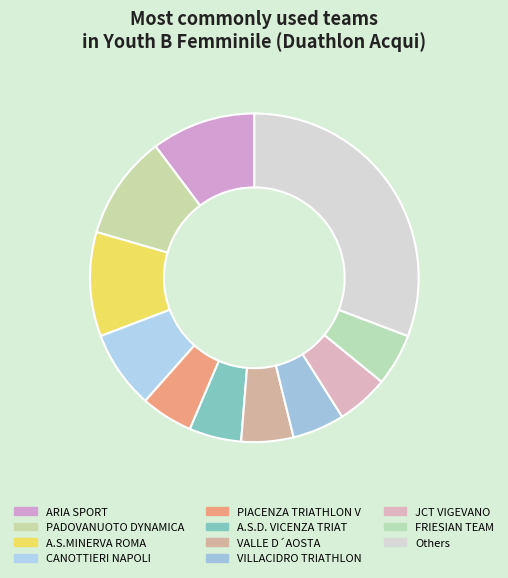

Count the number of slices in the pie.

11